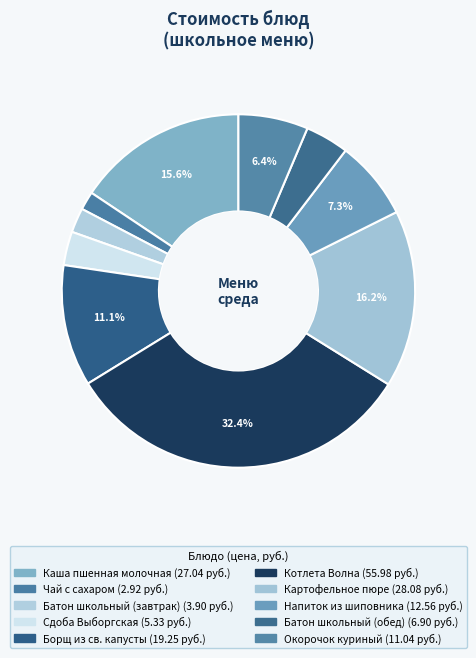

To the nearest percent, what is the combined percentage of Котлета Волна and Батон школьный (обед)?

36%